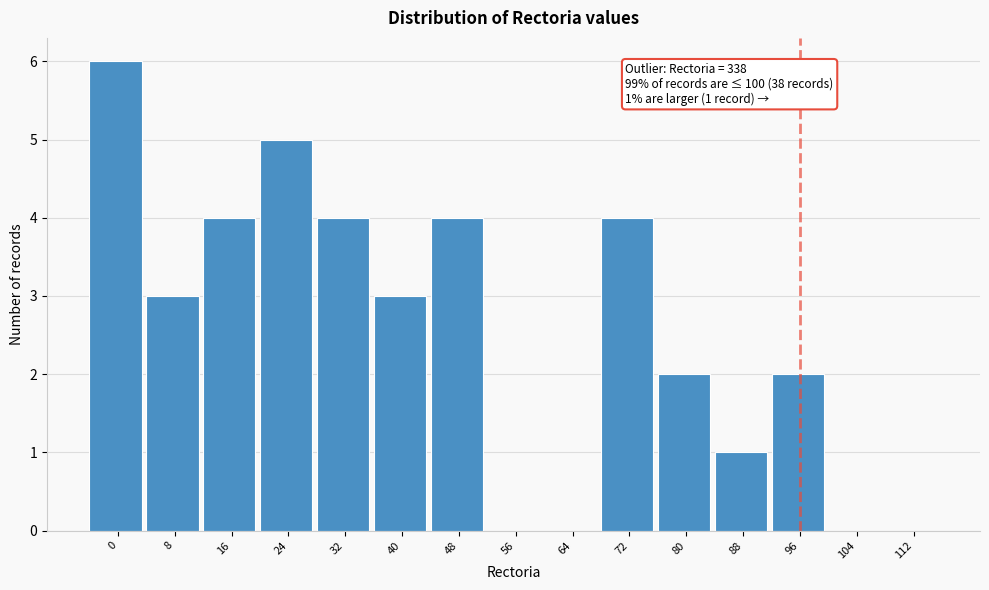

Reading left to right, extract all data points from this chart.

0=6	8=3	16=4	24=5	32=4	40=3	48=4	56=0	64=0	72=4	80=2	88=1	96=2	104=0	112=0